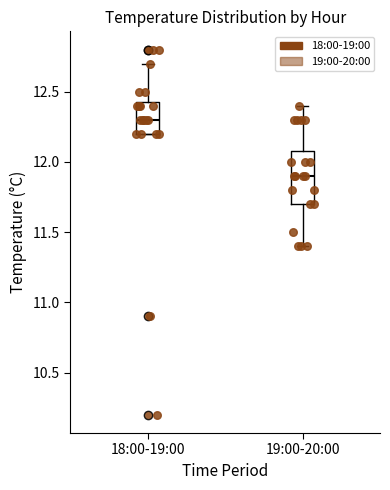

Where is the upper edge of the box for 19:00-20:00 on the y-axis? The values are not printed on the chart, so give them approximately, as read against the axis.

12.10